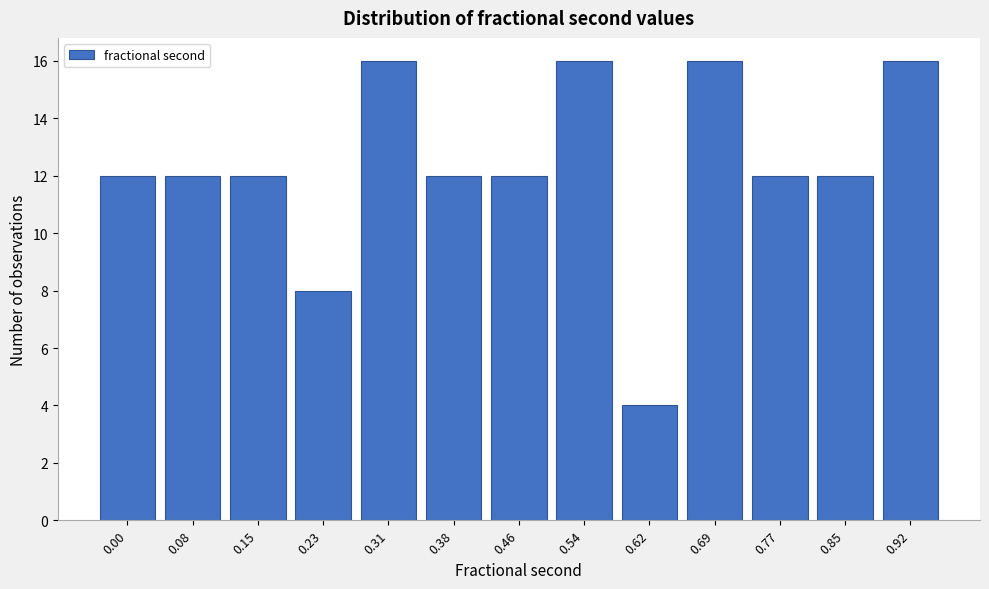

Reading left to right, extract all data points from this chart.

0.00=12	0.08=12	0.15=12	0.23=8	0.31=16	0.38=12	0.46=12	0.54=16	0.62=4	0.69=16	0.77=12	0.85=12	0.92=16